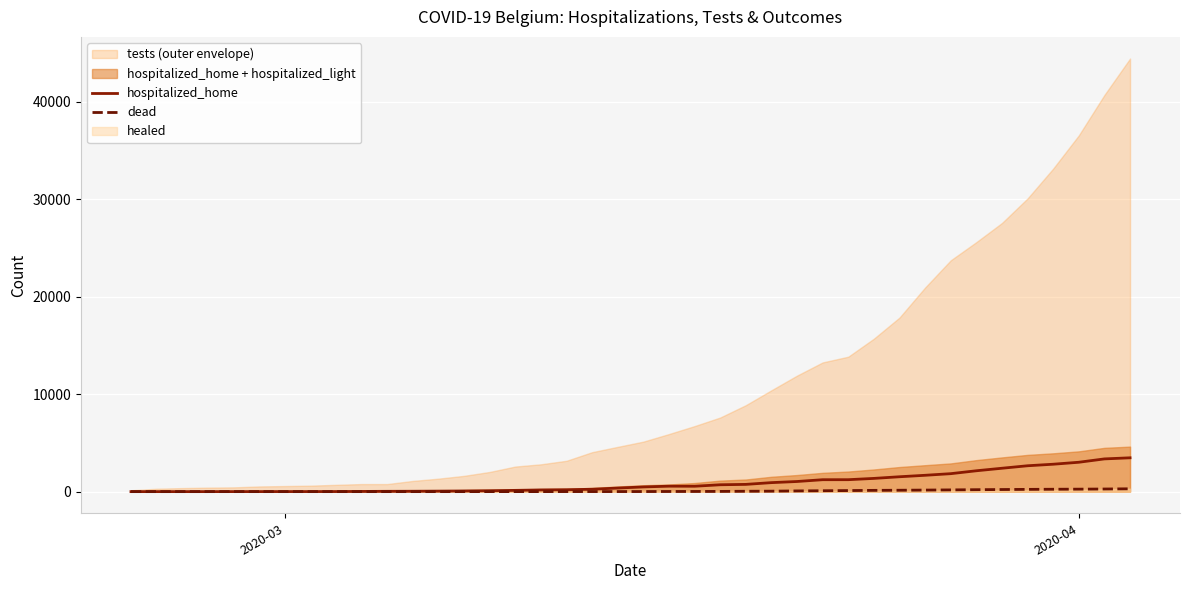

What is the maximum value for hospitalized_home?

3472